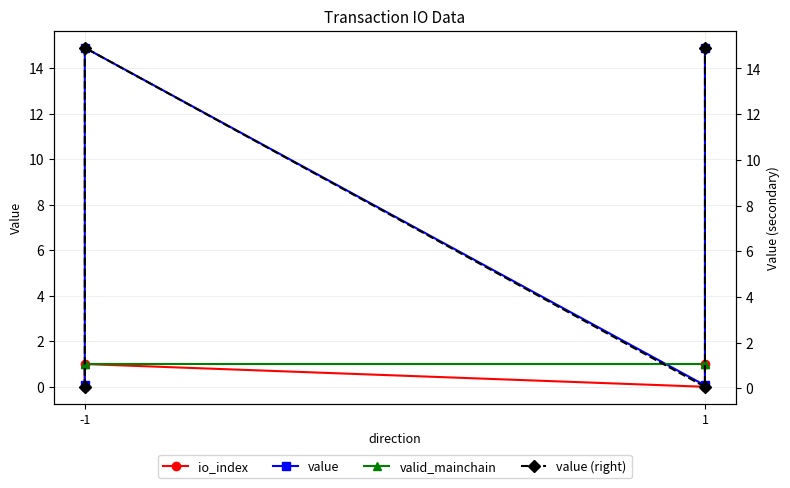

How many values in the value (right) series exceed 14?

2